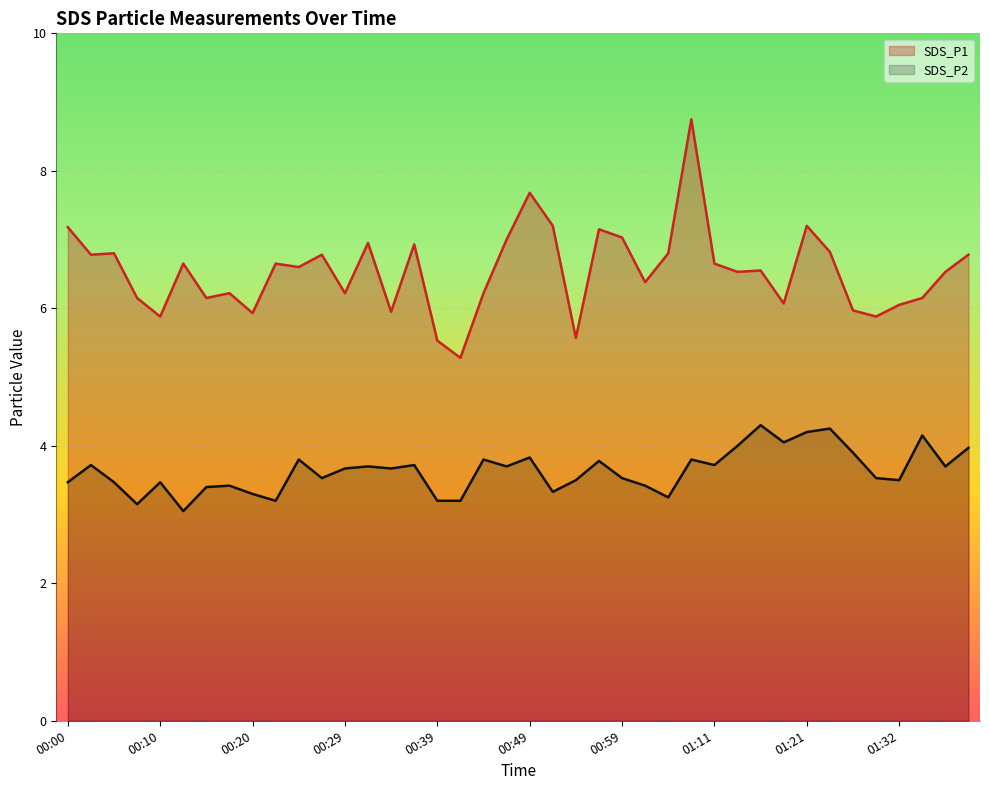

Between 00:56 and 01:16, which is larger?

00:56